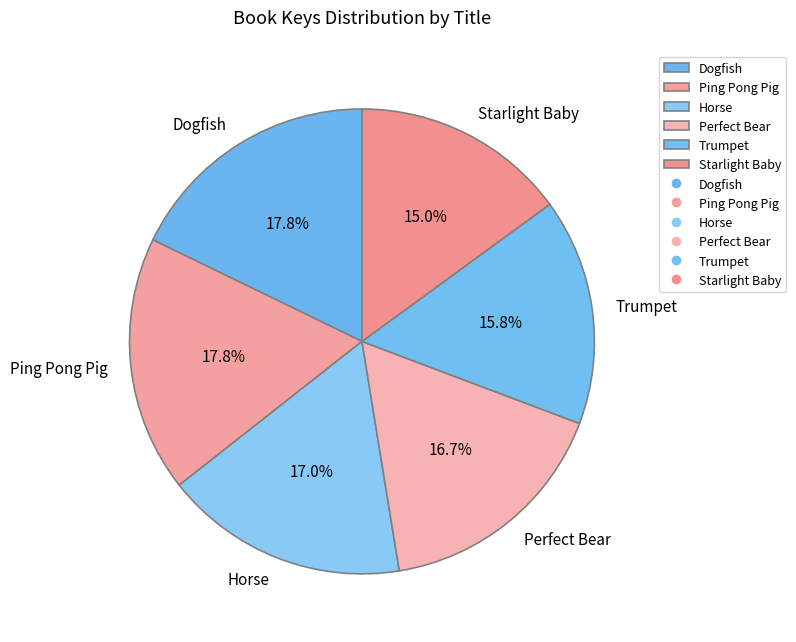

What is the ratio of the value at Horse to the value at Trumpet?

1.1